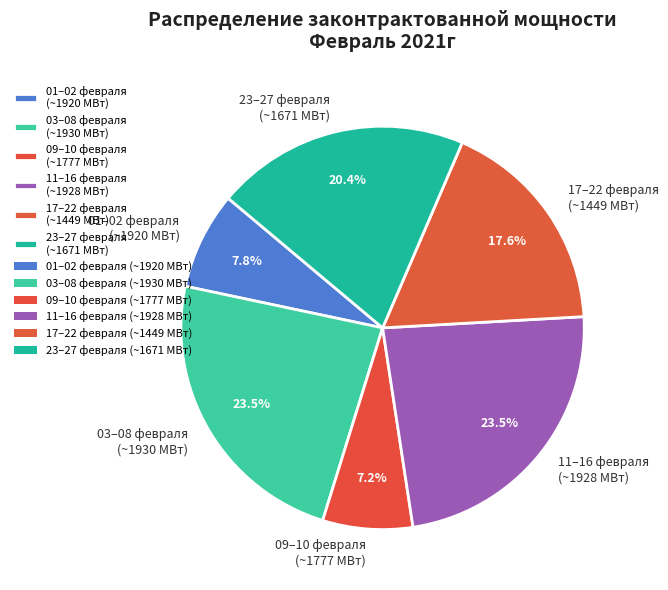

Combined, do 23–27 февраля (~1671 МВт) and 11–16 февраля (~1928 МВт) account for over 50%?

No